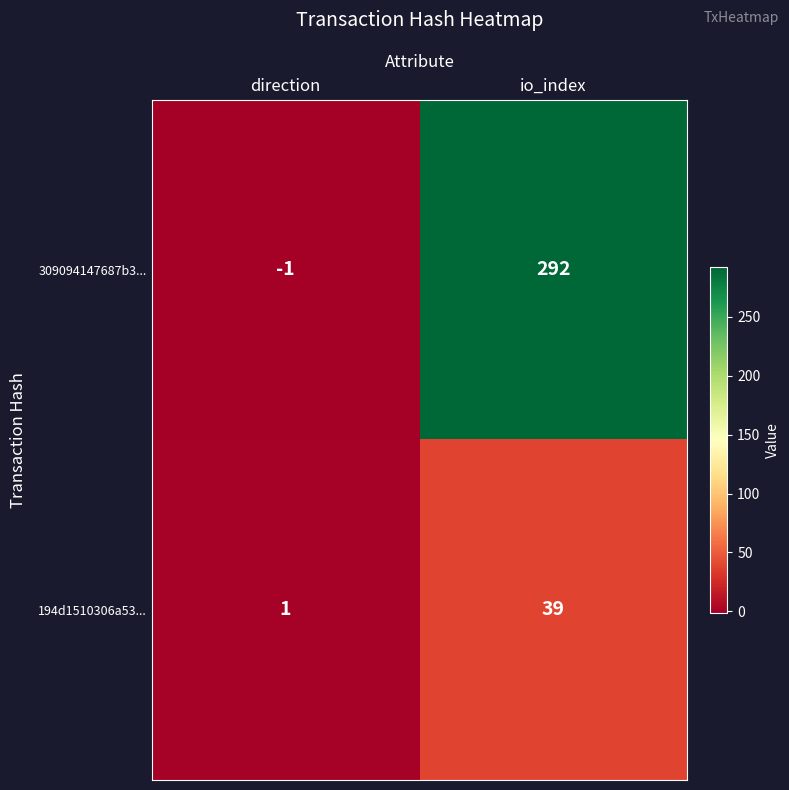

Where is 309094147687b3... nearest to the value 145?

direction